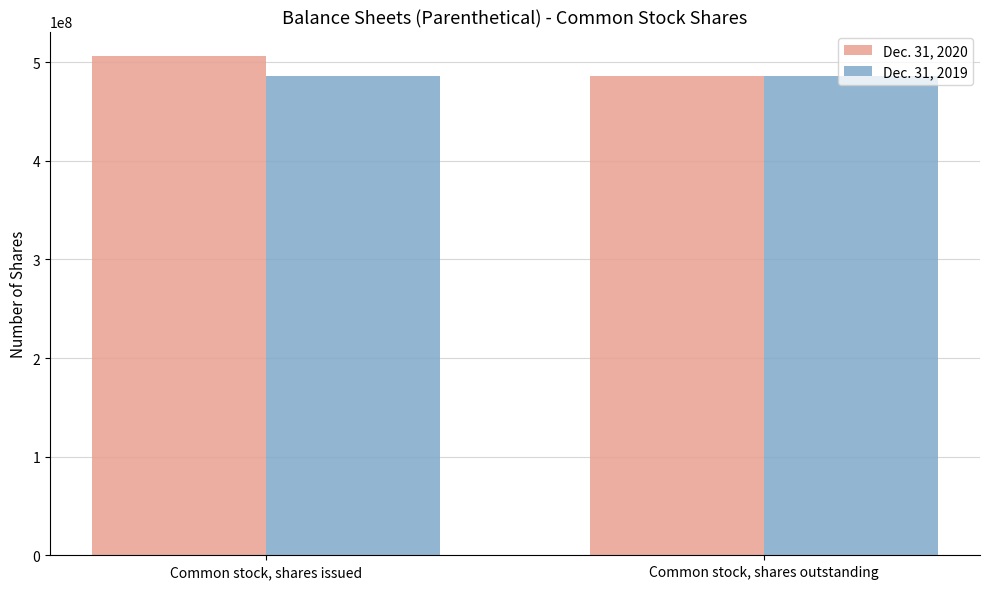

Rank the series by their average value, from lowest to highest.

Dec. 31, 2019, Dec. 31, 2020